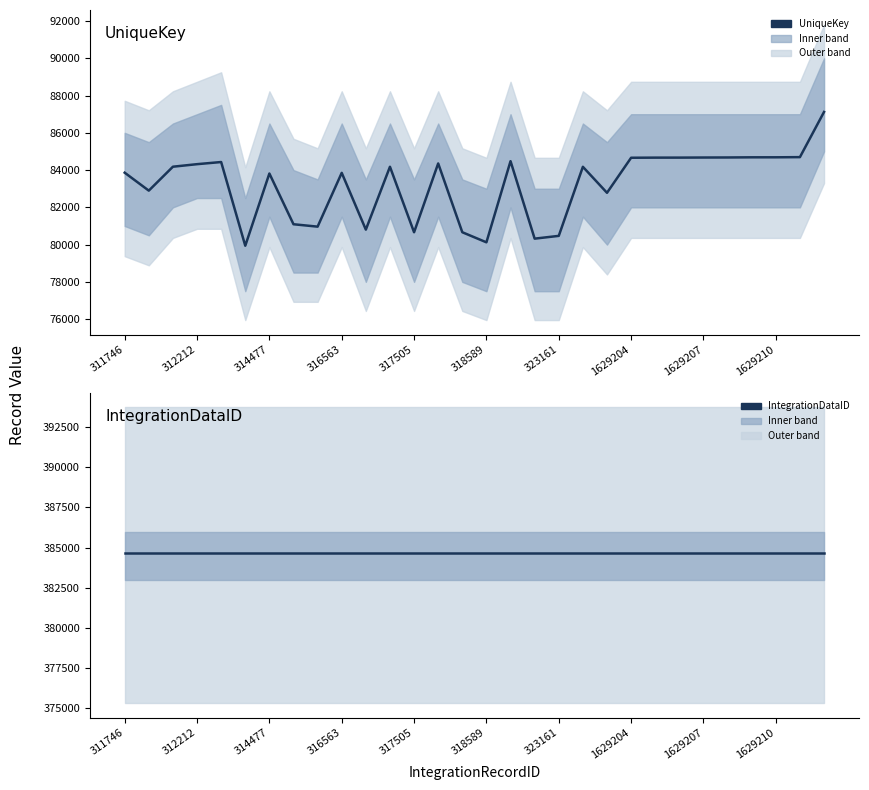

What is the value of the IntegrationDataID point at the 10th from the left?

384672